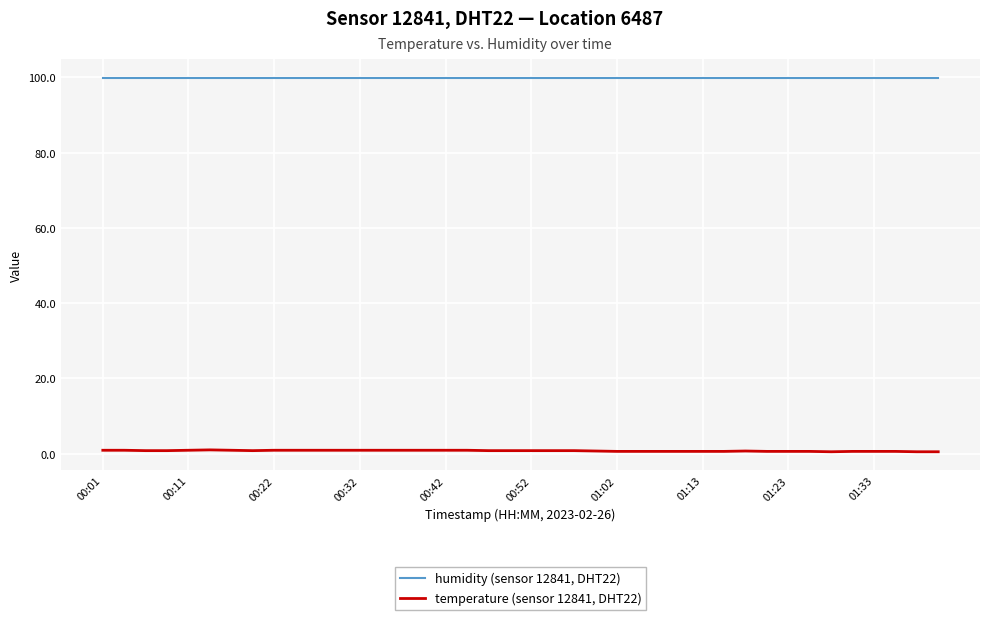

Which series has the largest total across all categories?

humidity (sensor 12841, DHT22)